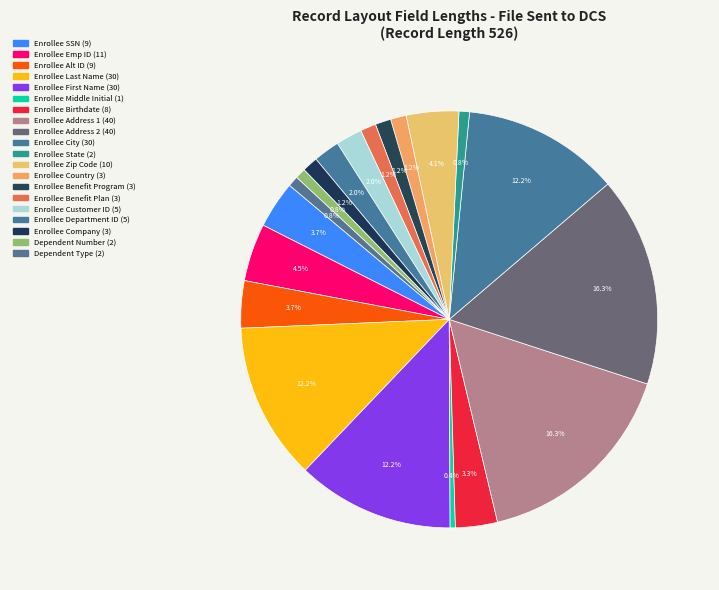

Between Enrollee Department ID and Enrollee SSN, which is larger?

Enrollee SSN